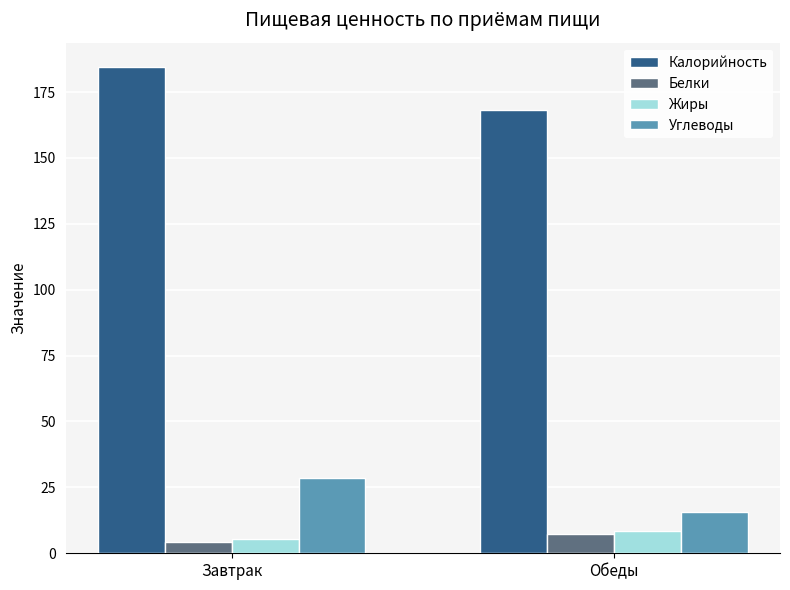

How many values in the Калорийность series are below 184?

1